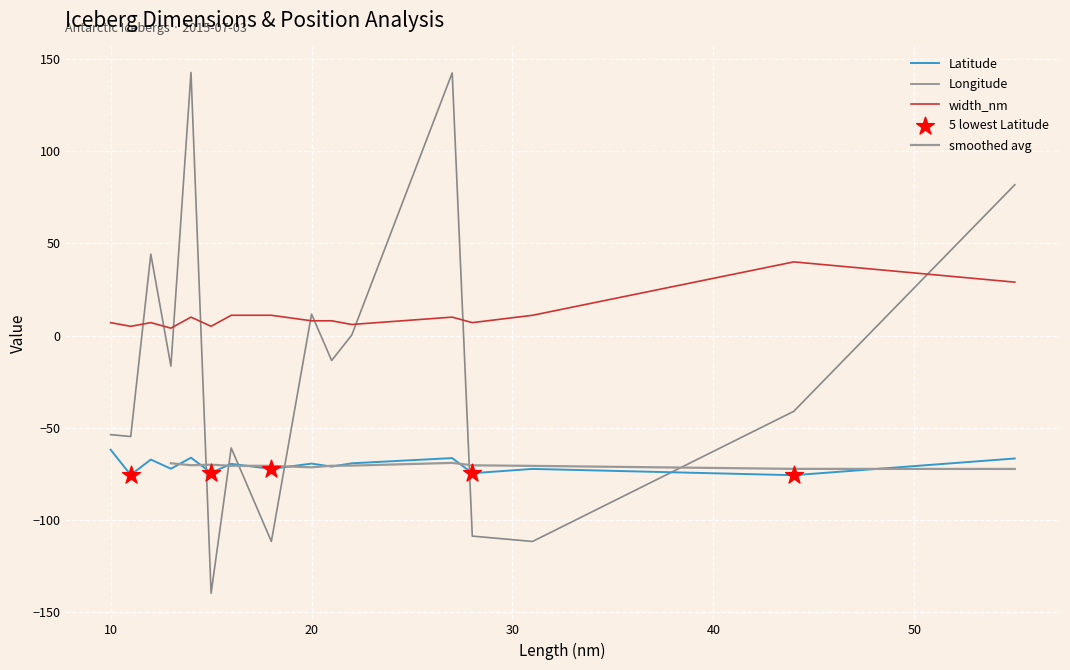

Which series has the widest spread of Y values?

Longitude